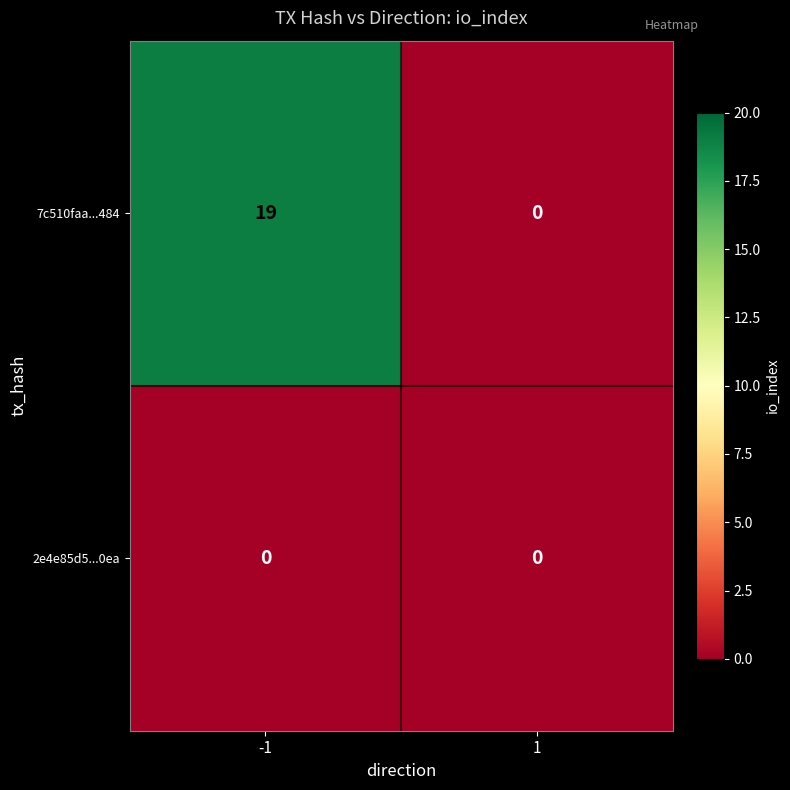

Which series changed the most between -1 and 1?

7c510faa...484